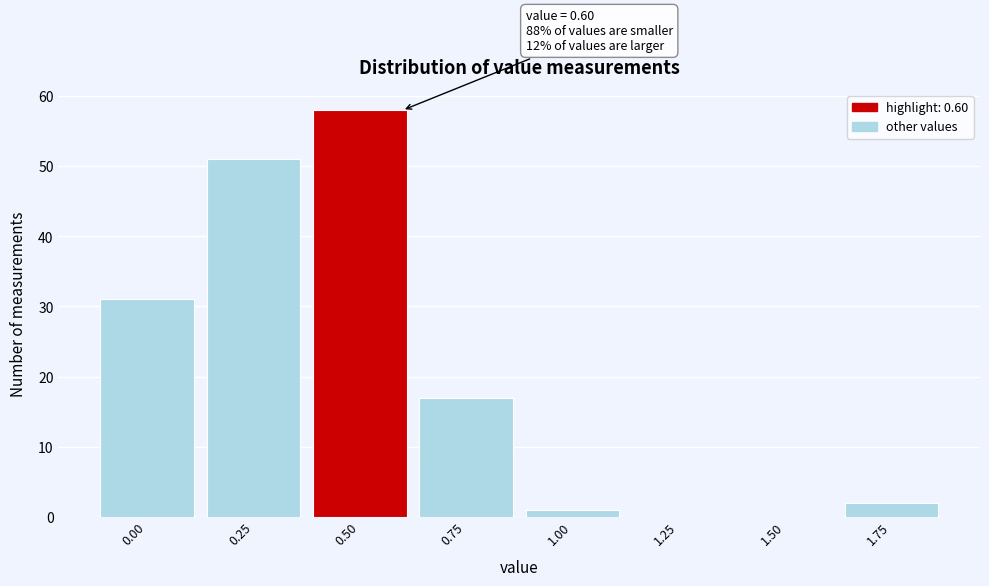

Reading left to right, extract all data points from this chart.

0.00=31	0.25=51	0.50=58	0.75=17	1.00=1	1.25=0	1.50=0	1.75=2